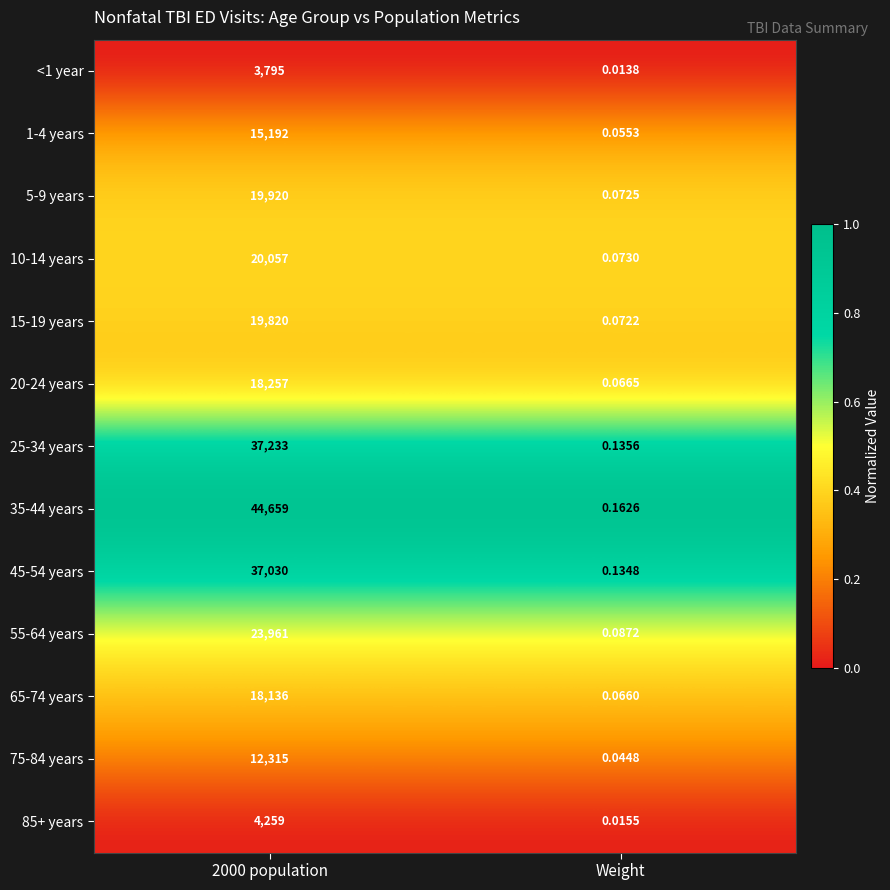

How many series are shown in this chart?

13